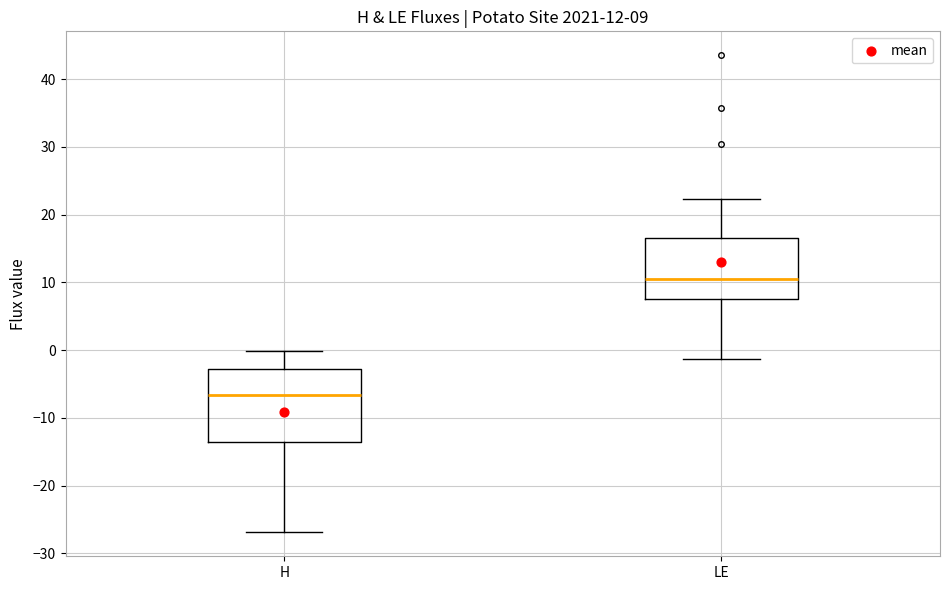

Which box's median line is the highest?

LE